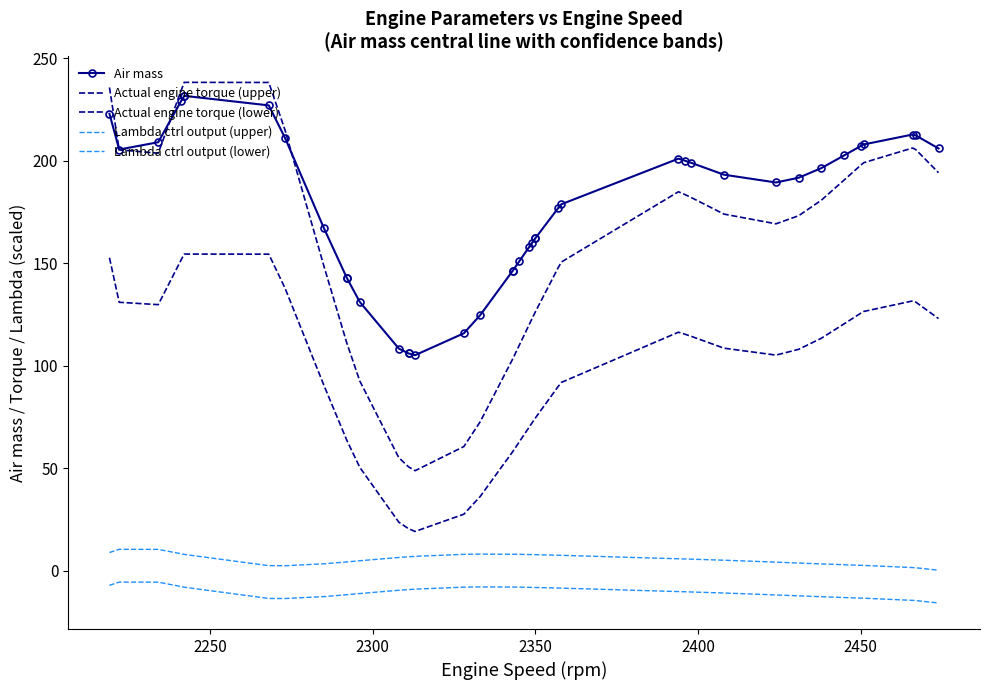

True or false: Actual engine torque (lower) and Lambda ctrl output (upper) intersect in this chart.

False